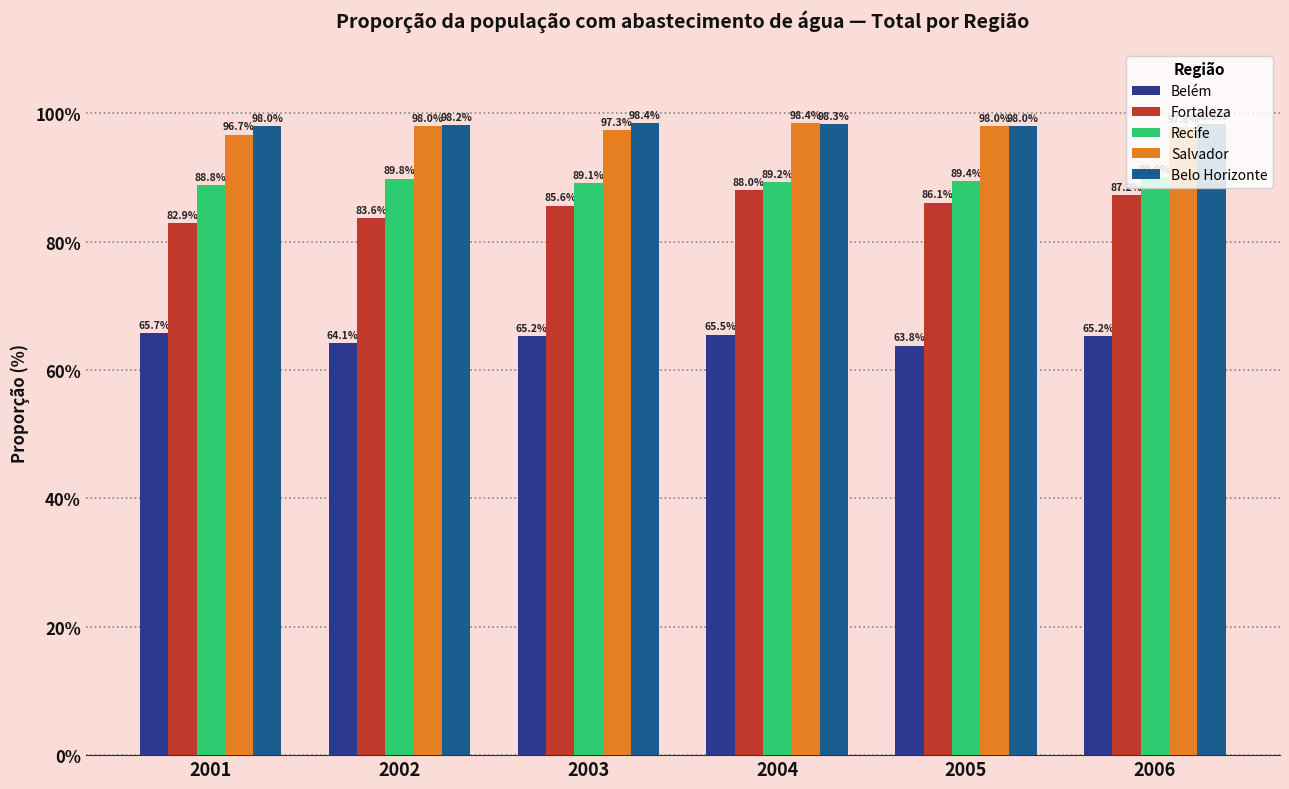

The Recife series shows 59.5 at 2002. True or false?

False